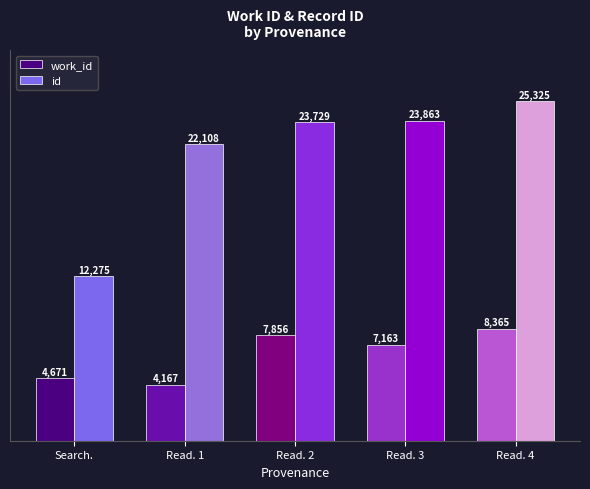

How many bars are there in each group?

2